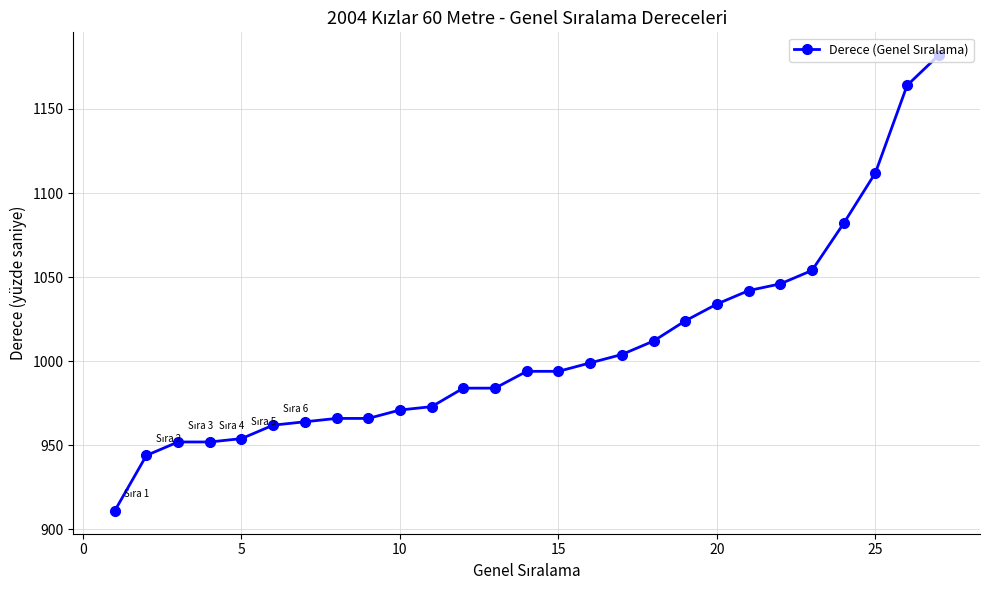

Reading left to right, extract all data points from this chart.

911	944	952	952	954	962	964	966	966	971	973	984	984	994	994	999	1004	1012	1024	1034	1042	1046	1054	1082	1112	1164	1182